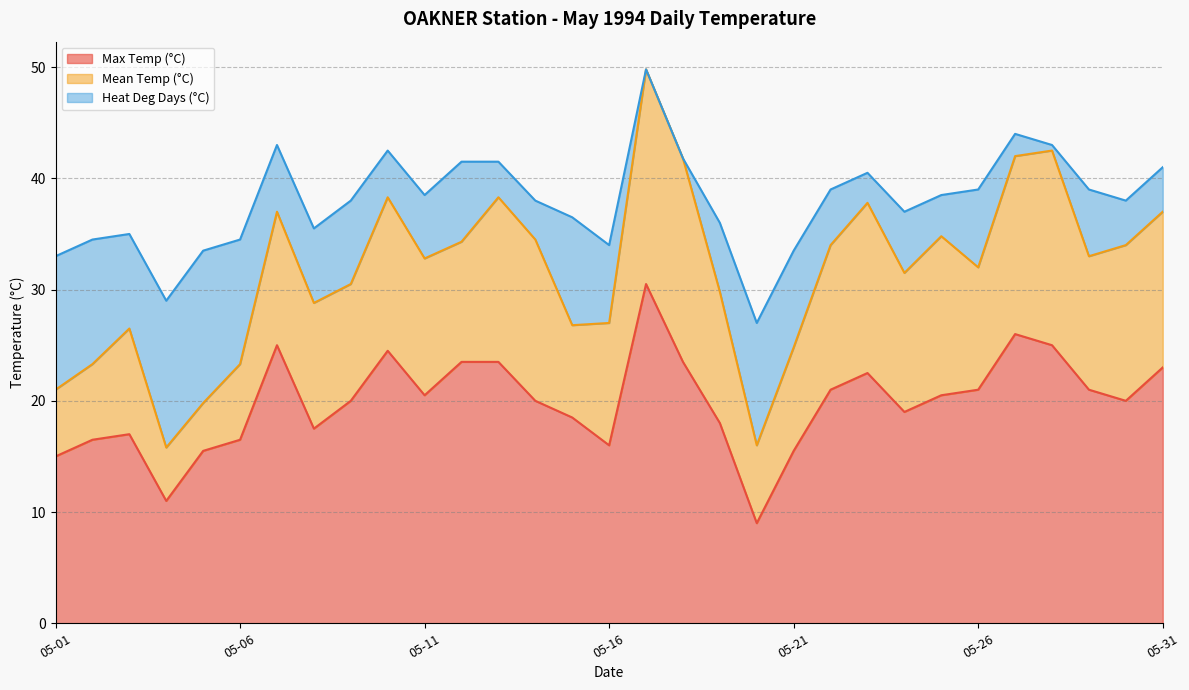

At which category is the sum across all series the highest?

05-17